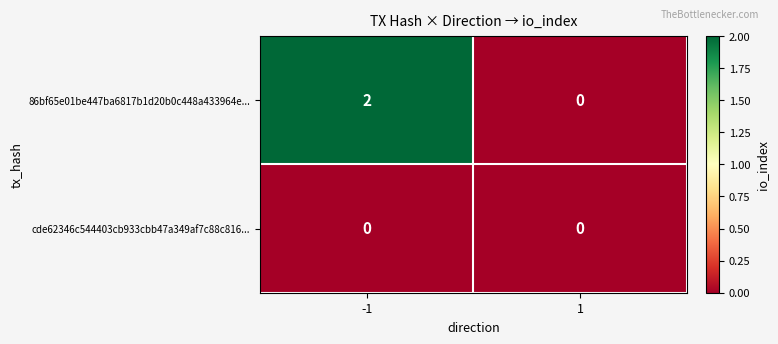

The value of cde62346c544403cb933cbb47a349af7c88c816... at -1 is 0. True or false?

True